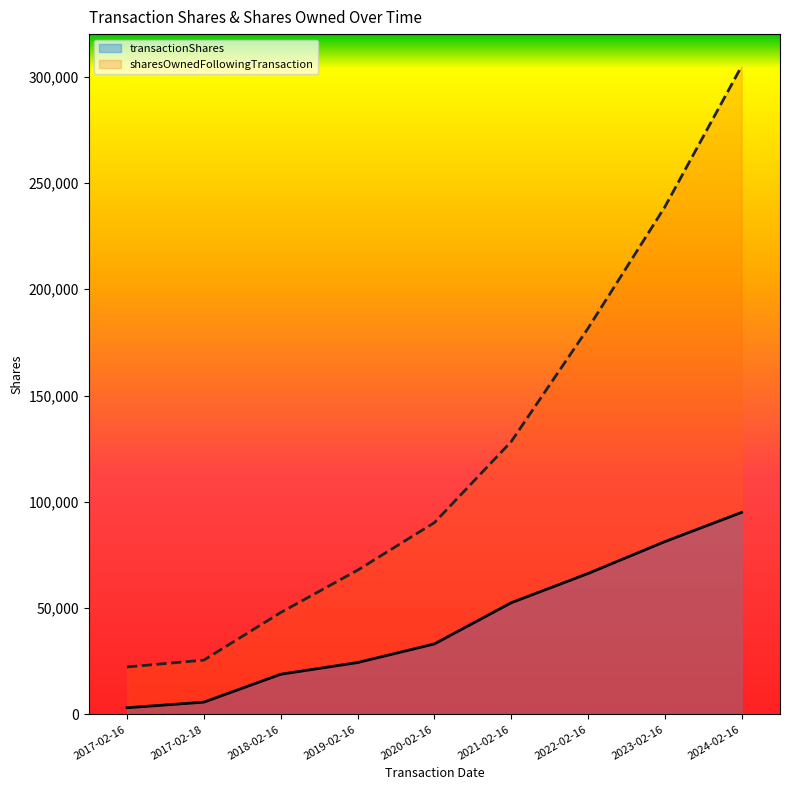

Is the value of transactionShares at 2020-02-16 greater than the value of sharesOwnedFollowingTransaction at 2021-02-16?

No